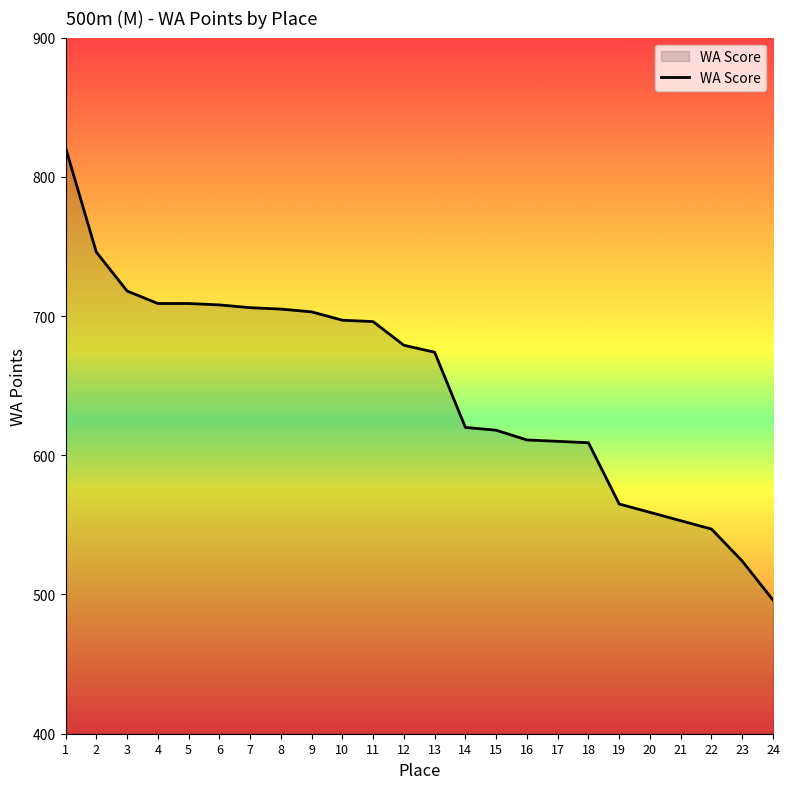

What is the difference between the maximum and second lowest values?

297